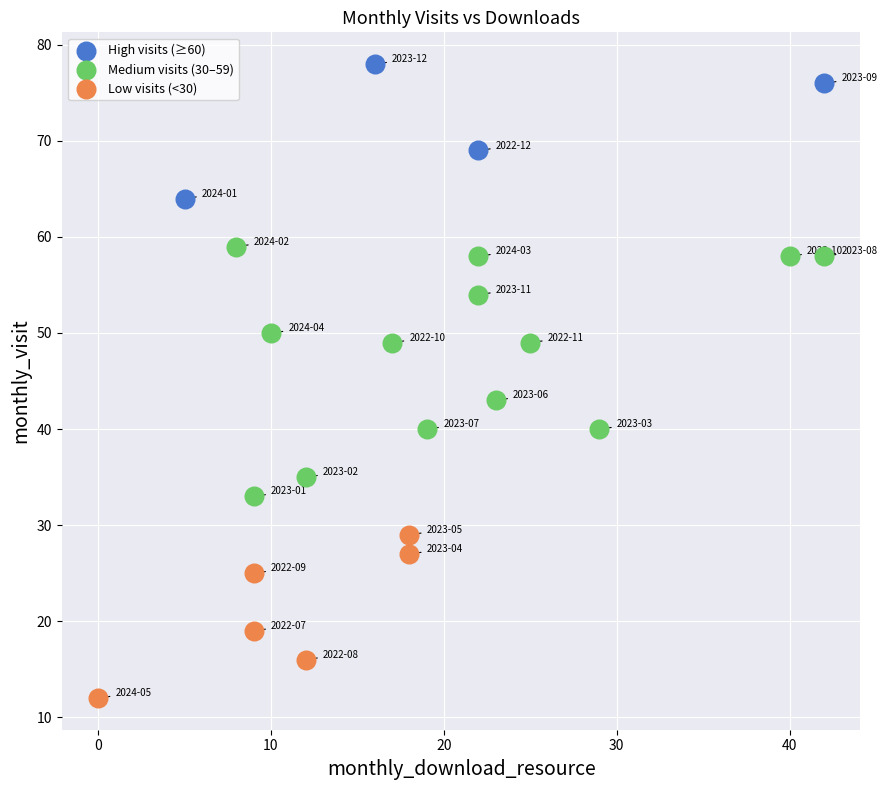

Which series reaches the minimum Y coordinate?

Low visits (<30)